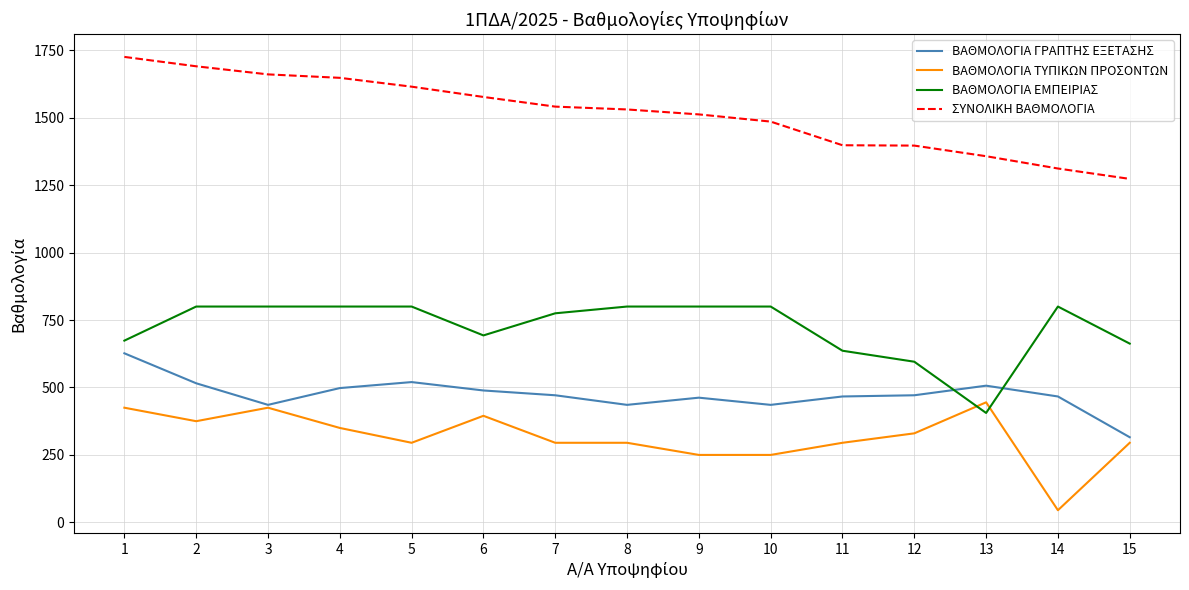

List the series in order of their peak value, highest first.

ΣΥΝΟΛΙΚΗ ΒΑΘΜΟΛΟΓΙΑ, ΒΑΘΜΟΛΟΓΙΑ ΕΜΠΕΙΡΙΑΣ, ΒΑΘΜΟΛΟΓΙΑ ΓΡΑΠΤΗΣ ΕΞΕΤΑΣΗΣ, ΒΑΘΜΟΛΟΓΙΑ ΤΥΠΙΚΩΝ ΠΡΟΣΟΝΤΩΝ